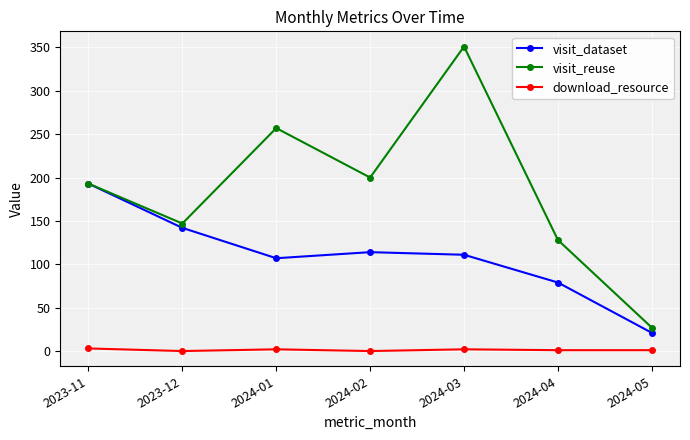

What is the maximum value shown in the chart?

351